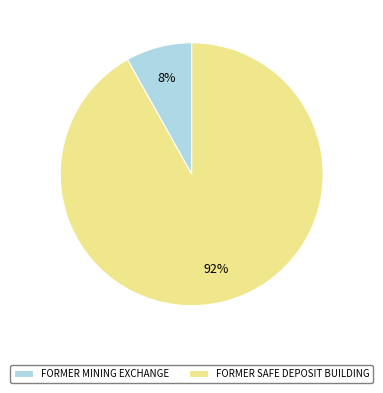

Count the number of slices in the pie.

2